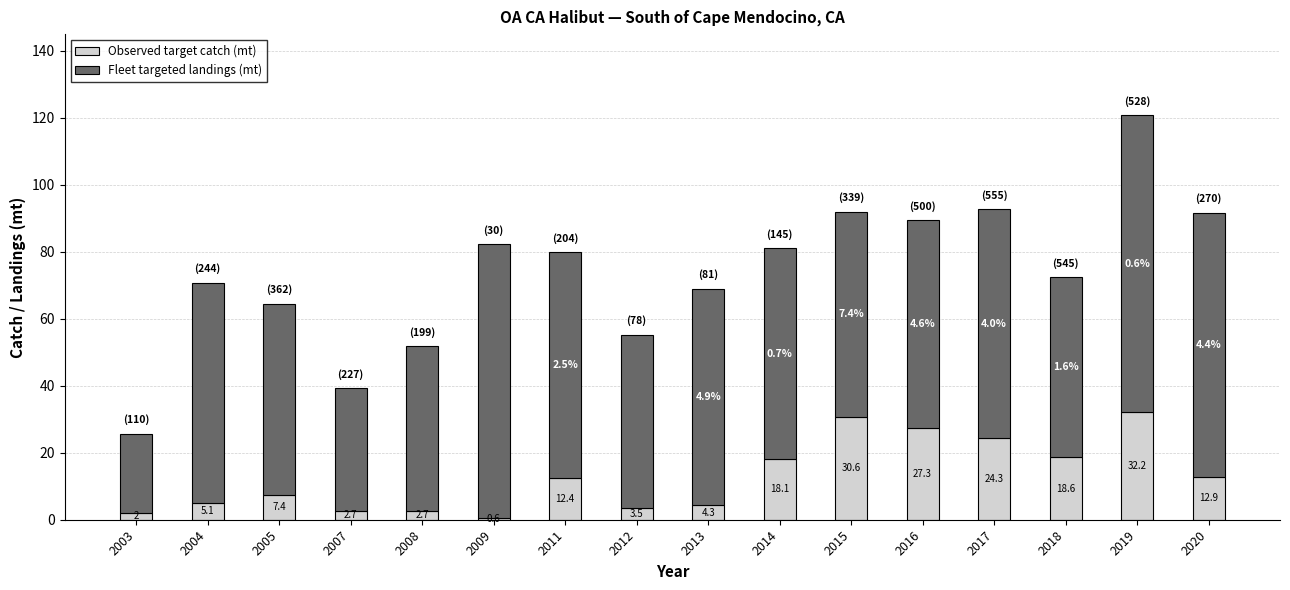

True or false: Observed target catch (mt) has a value of 36.5 at 2017.

False